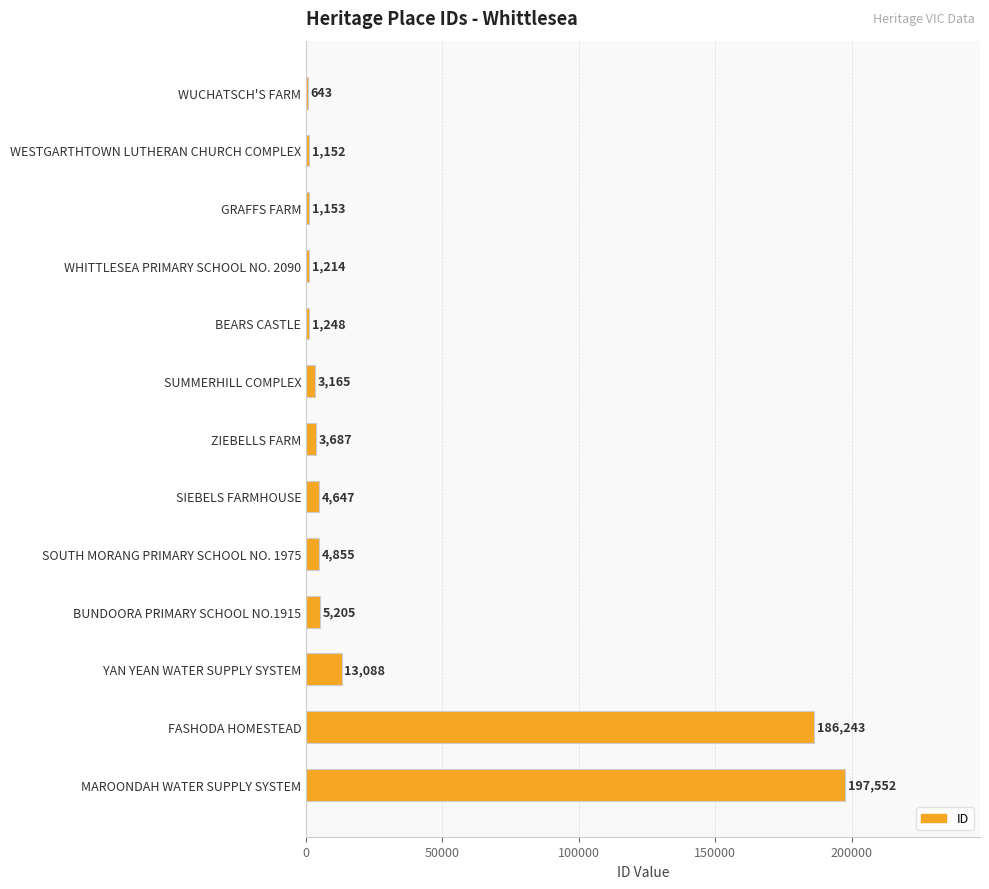

Where is the data nearest to the value 99097?

YAN YEAN WATER SUPPLY SYSTEM